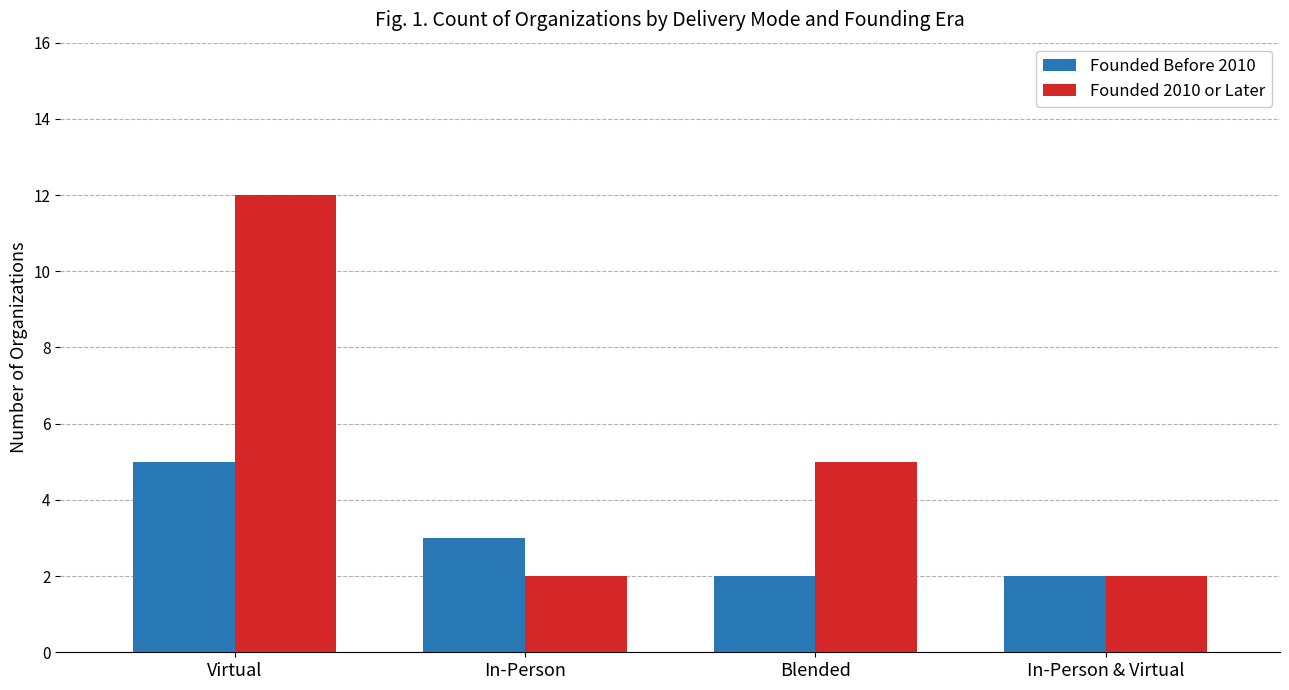

List the series in order of their peak value, highest first.

Founded 2010 or Later, Founded Before 2010